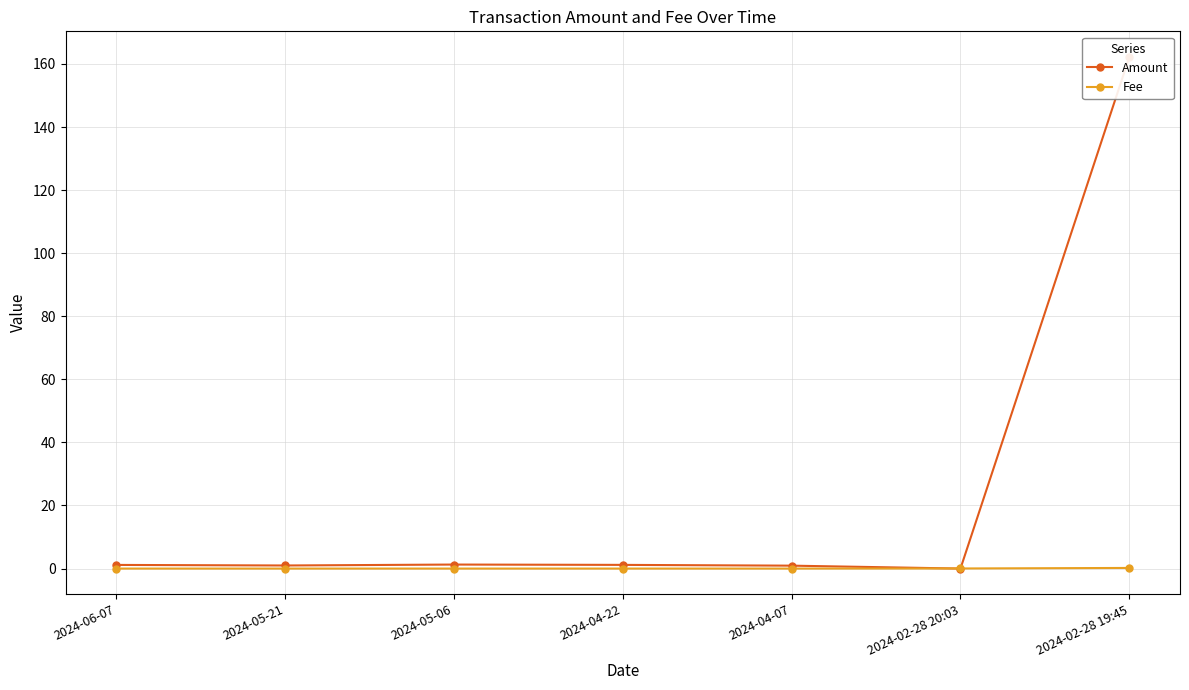

Which category has the lowest value in the Fee series?

2024-06-07